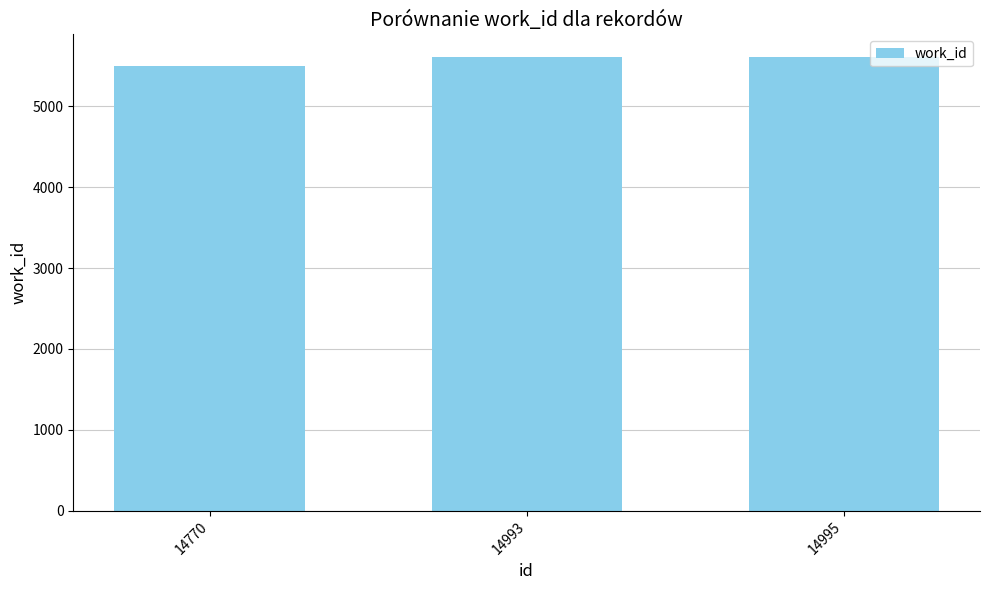

Approximately how many times larger is the value at 14995 compared to 14770?

1.0